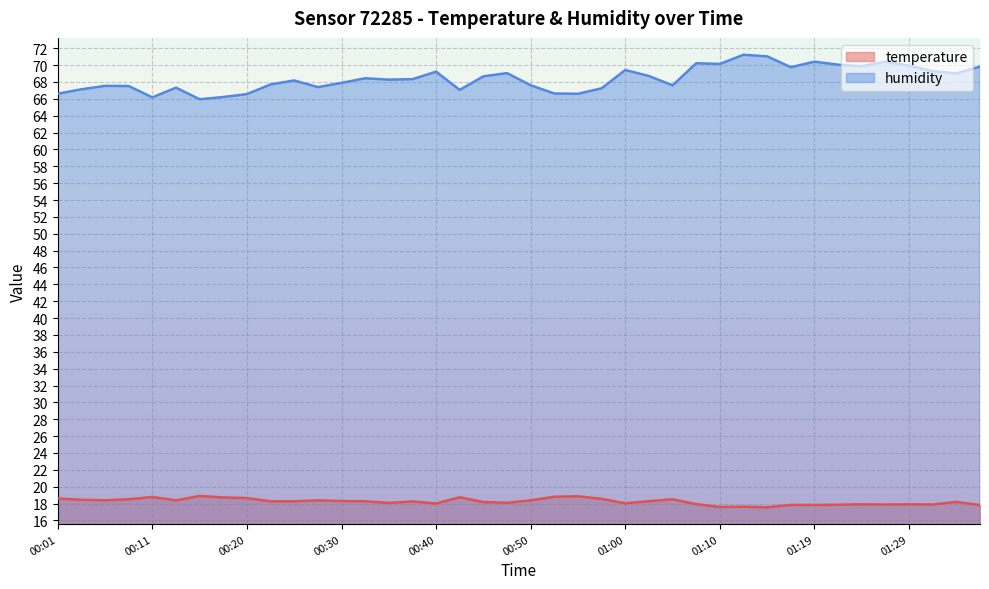

Which label corresponds to the largest value in the chart?

01:12